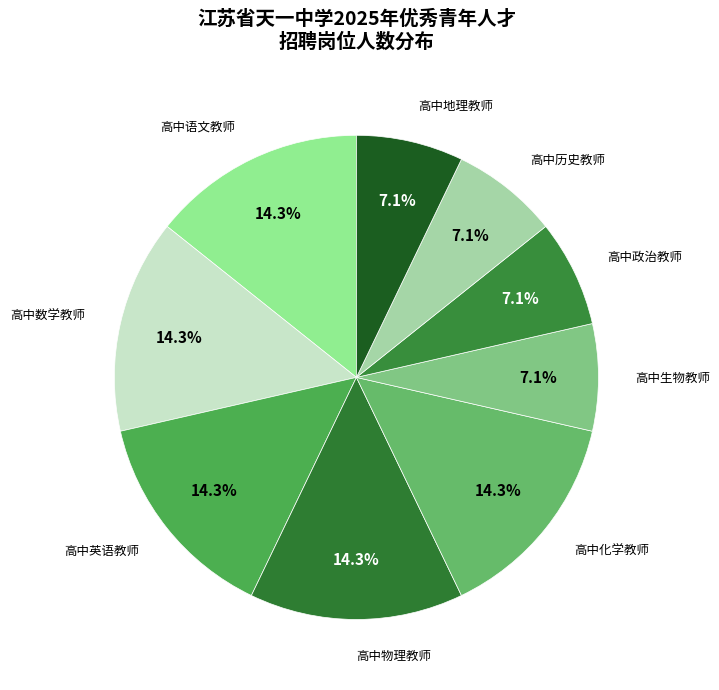

Count the number of slices in the pie.

9